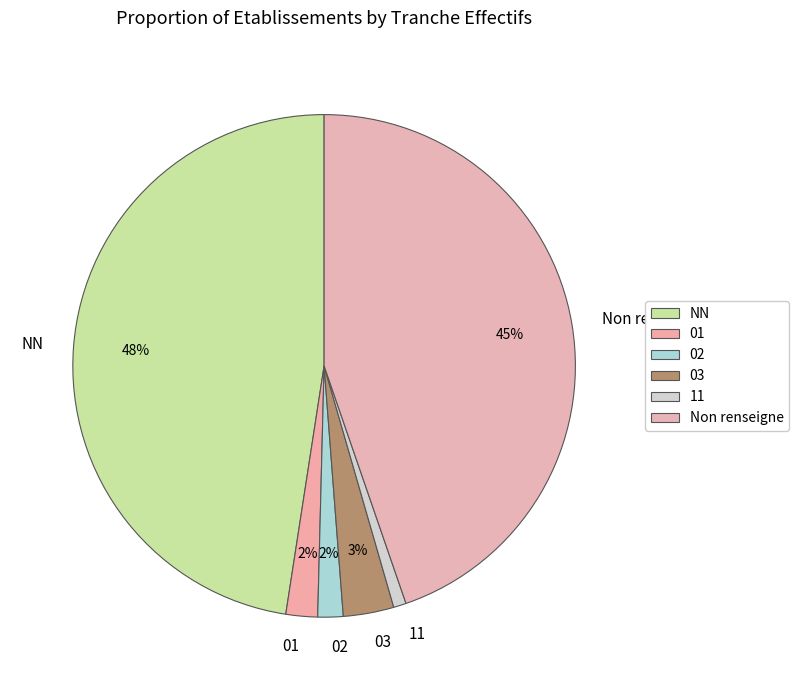

How many segments does this pie chart have?

6